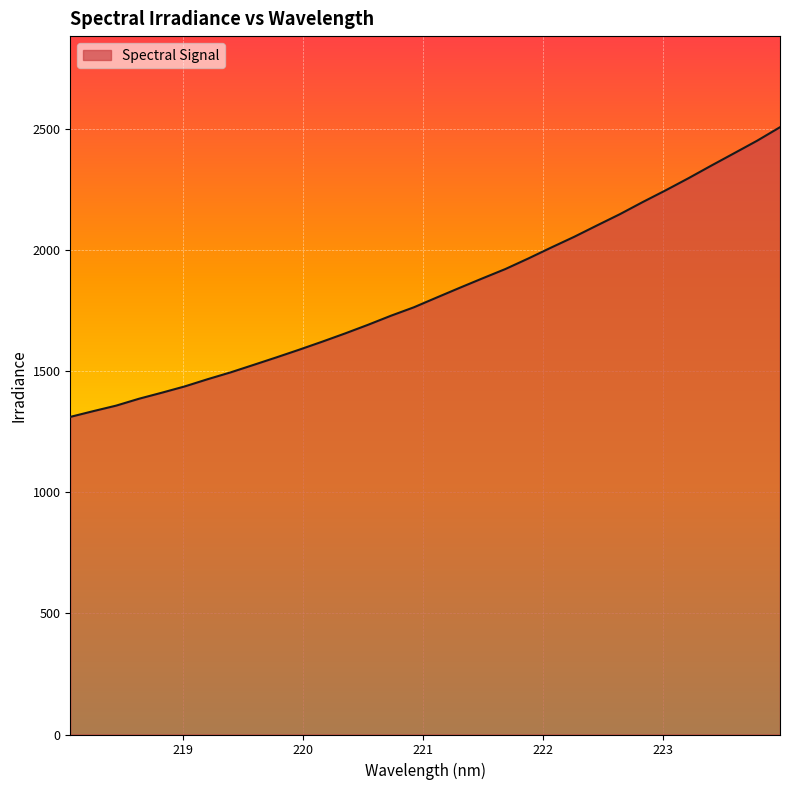

What is the greatest value displayed?

2506.9